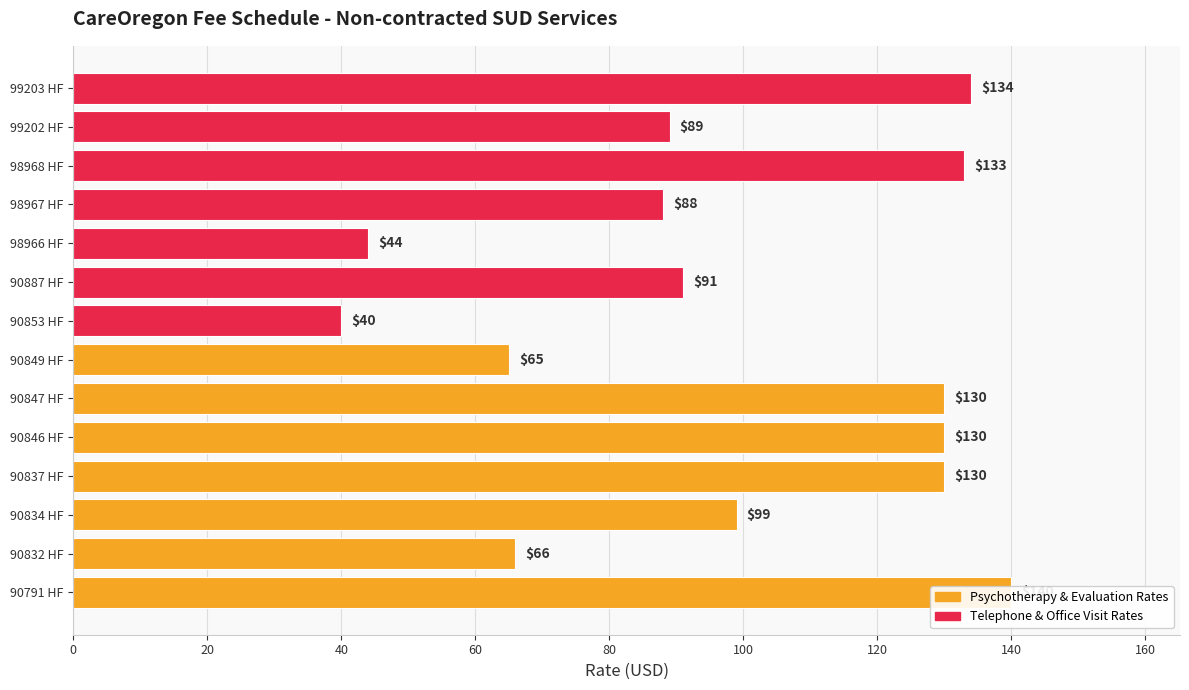

How many values are below 99?

7